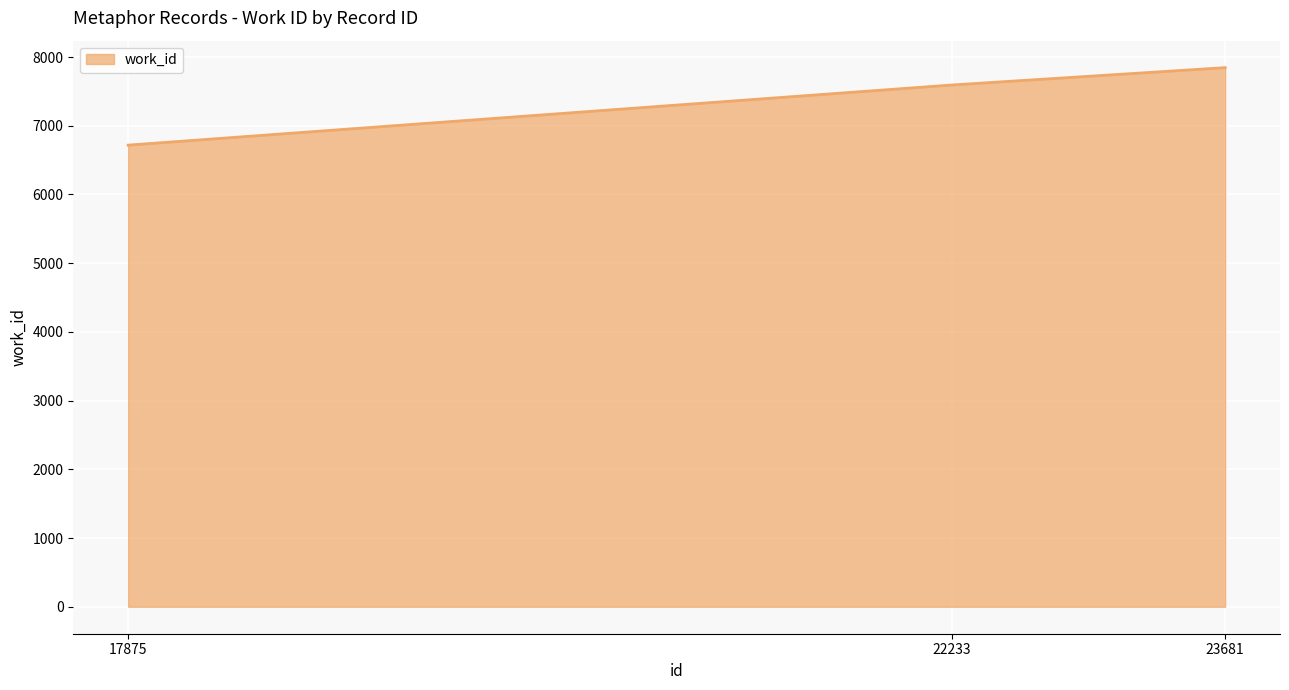

Approximately how many times larger is the value at 17875 compared to 23681?

0.9